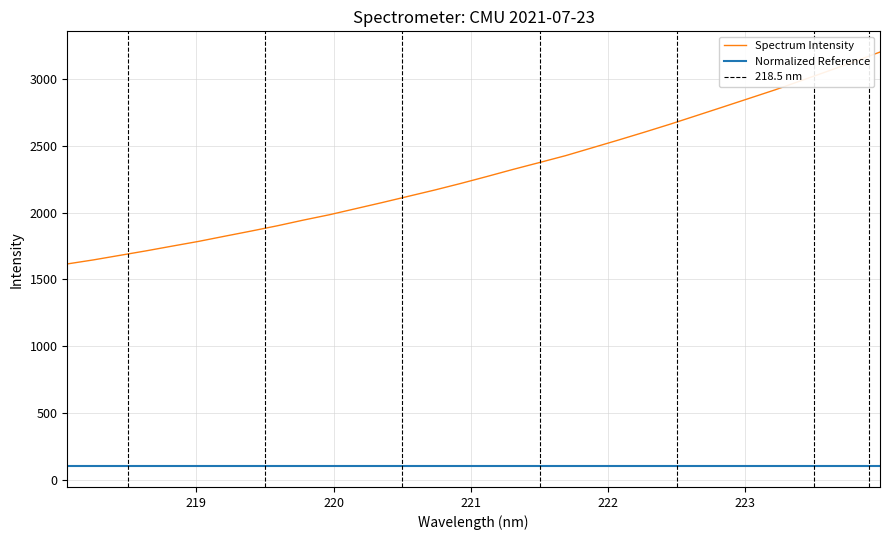

What is the label of the 29th point from the left?

223.408